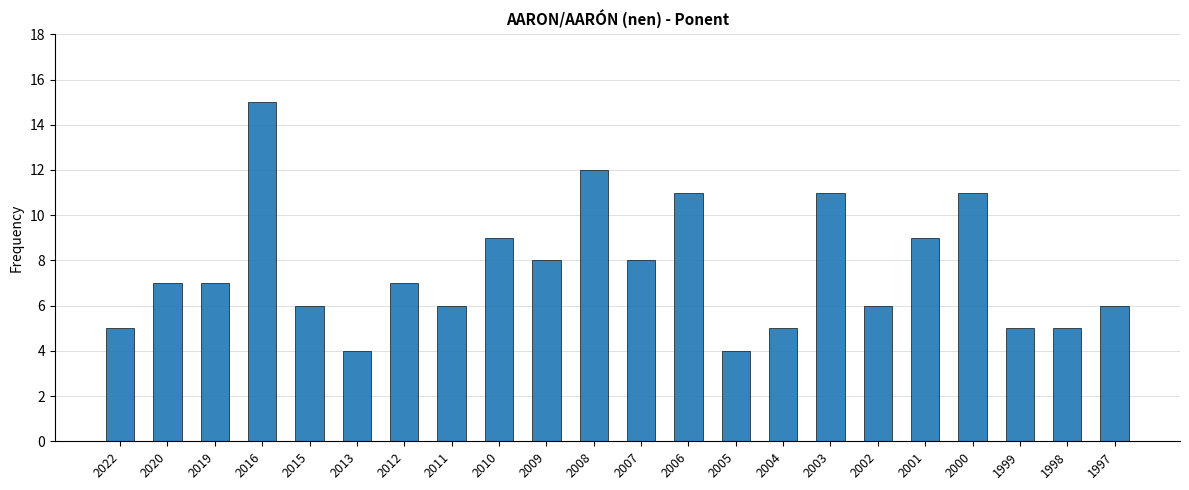

What is the difference between the maximum and minimum values?

11